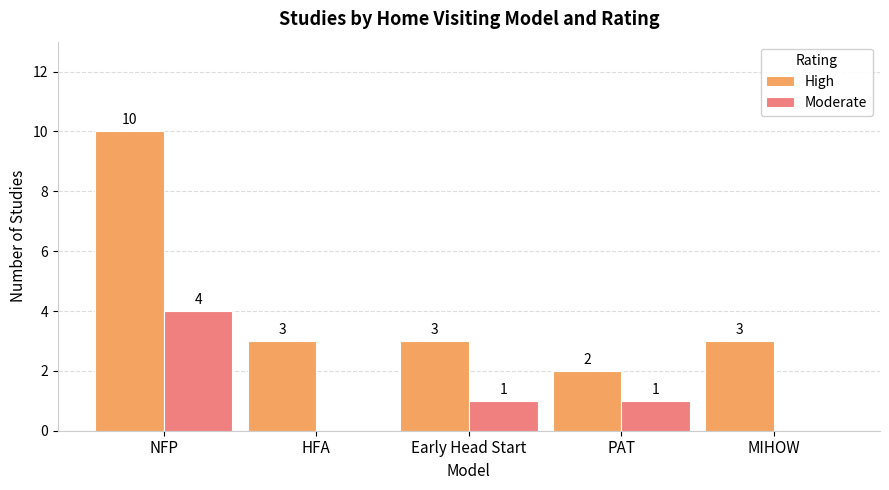

Reading right to left, what are all the values shown in this chart?

High: MIHOW=3	PAT=2	Early Head Start=3	HFA=3	NFP=10
Moderate: MIHOW=0	PAT=1	Early Head Start=1	HFA=0	NFP=4